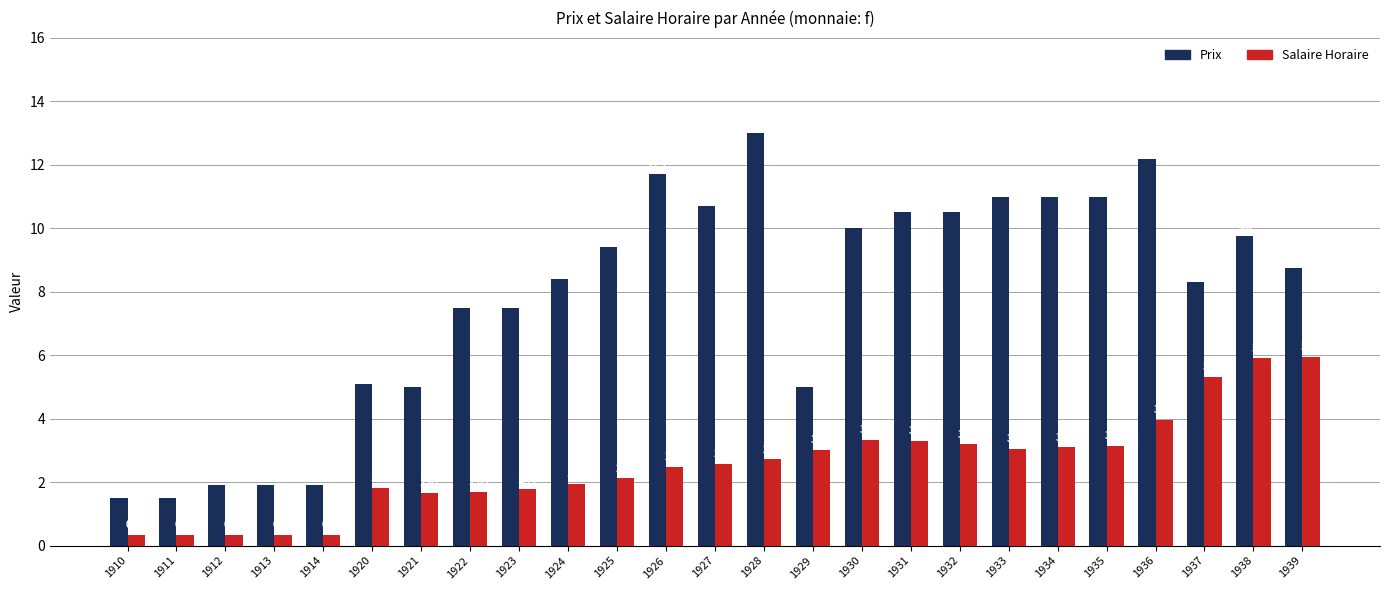

Are the bars grouped side by side (vs. stacked)?

Yes